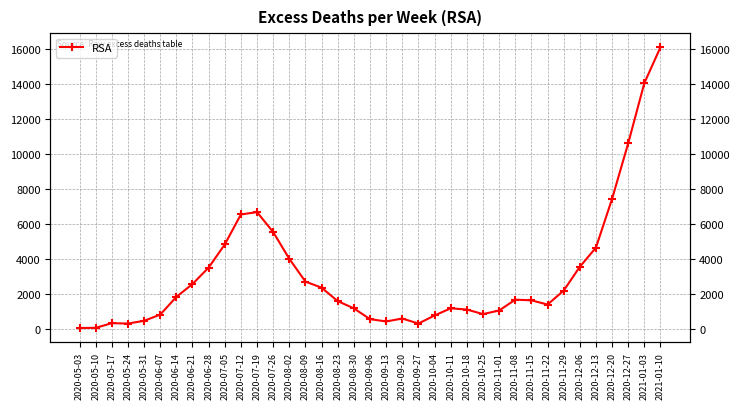

Reading left to right, transcribe all the data shown in this chart.

35.0	44.2	310.2	290.0	444.8	800.8	1812.6	2554.8	3494.2	4822.3	6539.8	6673.9	5531.9	3998.6	2692.6	2345.8	1574.3	1159.3	542.1	408.9	576.7	290.3	751.9	1161.7	1092.3	832.2	1035.5	1657.0	1620.0	1378.8	2174.6	3539.7	4640.3	7431.1	10619.0	14068.2	16123.1